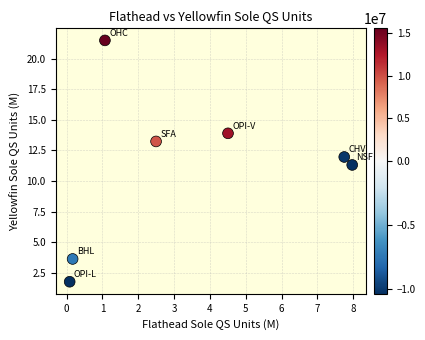

What is the average Y value?

11.0